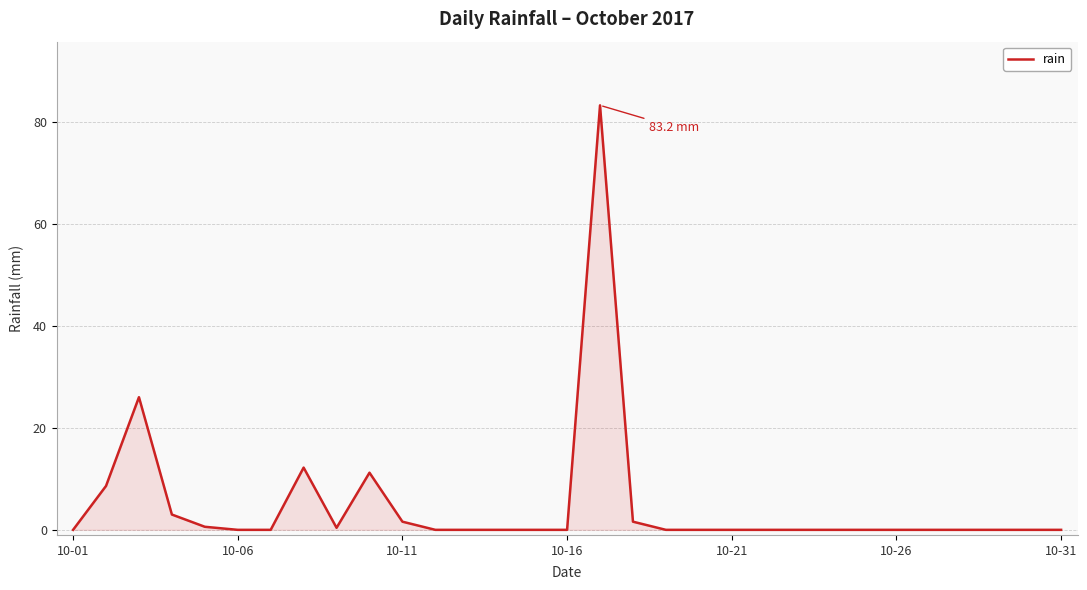

What is the greatest value displayed?

83.2